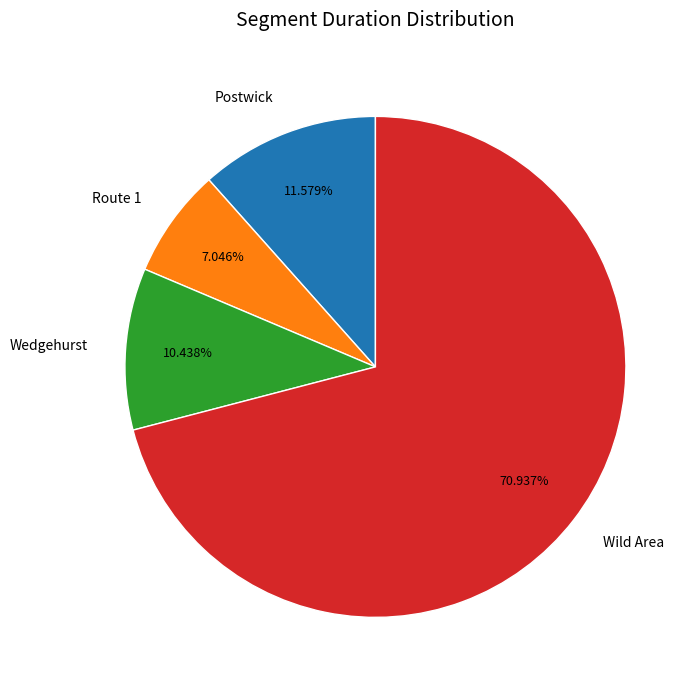

Does Postwick account for over 50% of the chart?

No